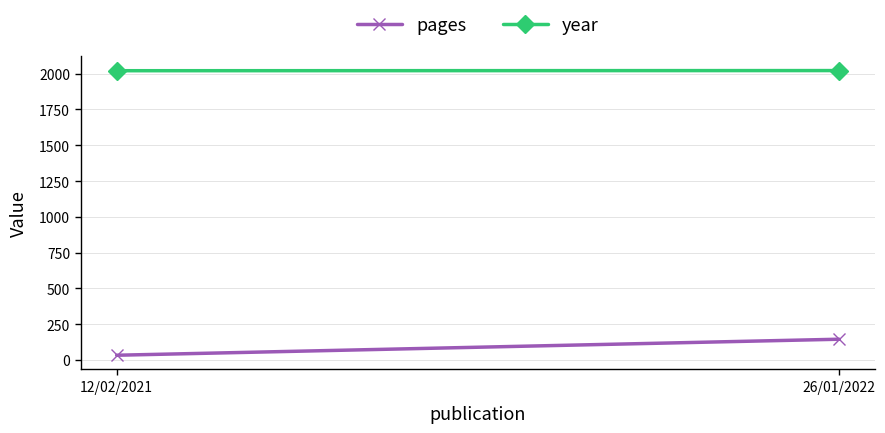

Reading left to right, what are all the values shown in this chart?

pages: 32	144
year: 2021	2022